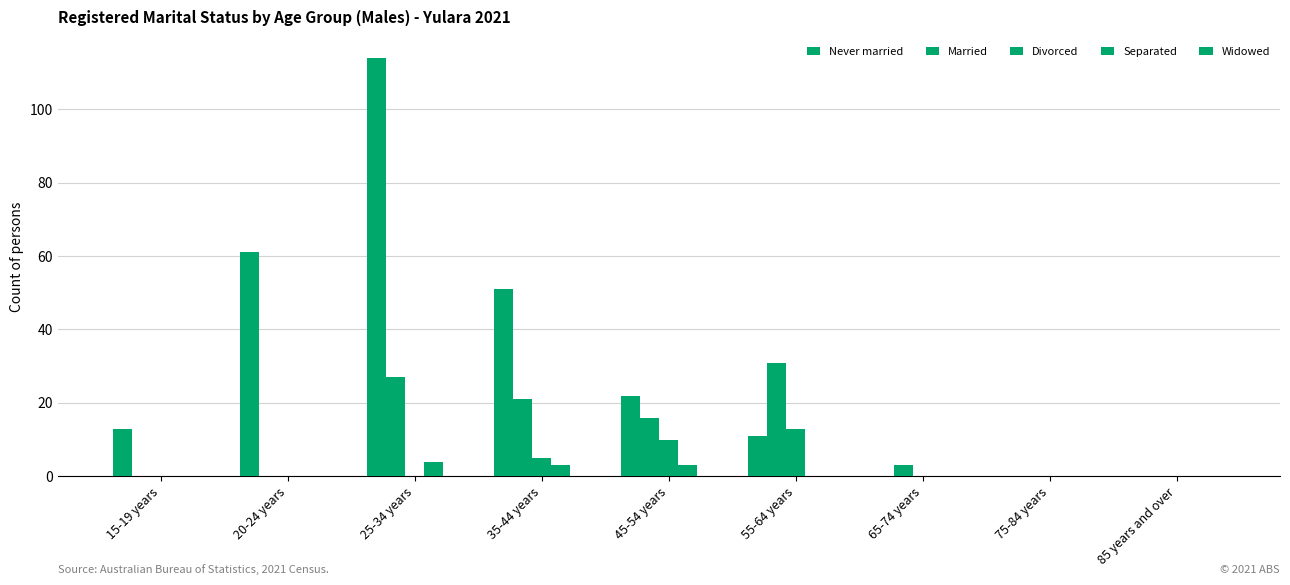

Does the chart contain stacked bars?

No